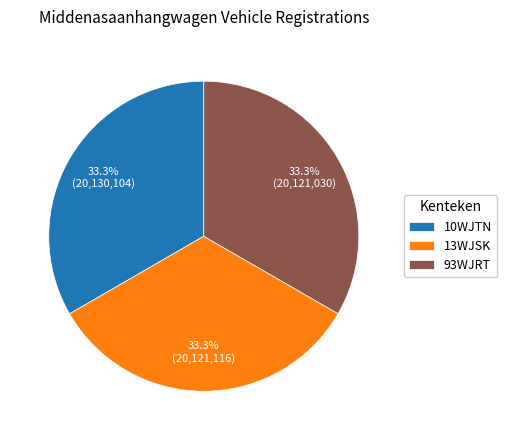

True or false: 93WJRT accounts for 33% of the total.

True